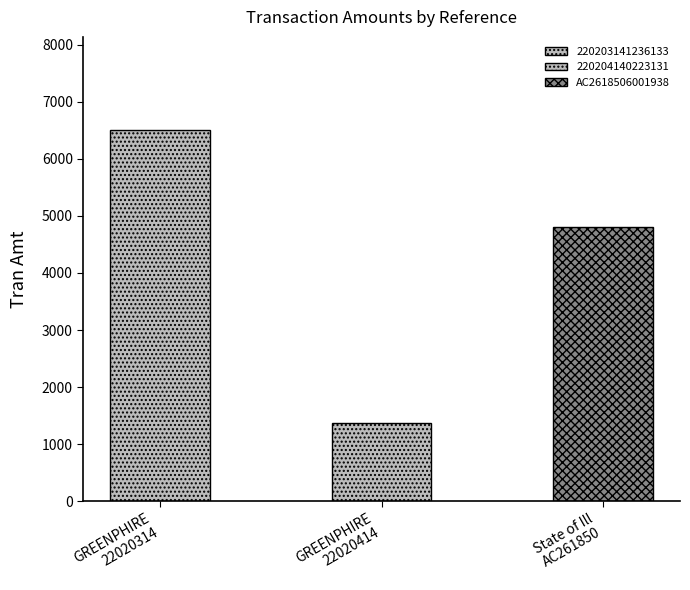

The chart shows a value of 2086.1 at 220204140223131. True or false?

False